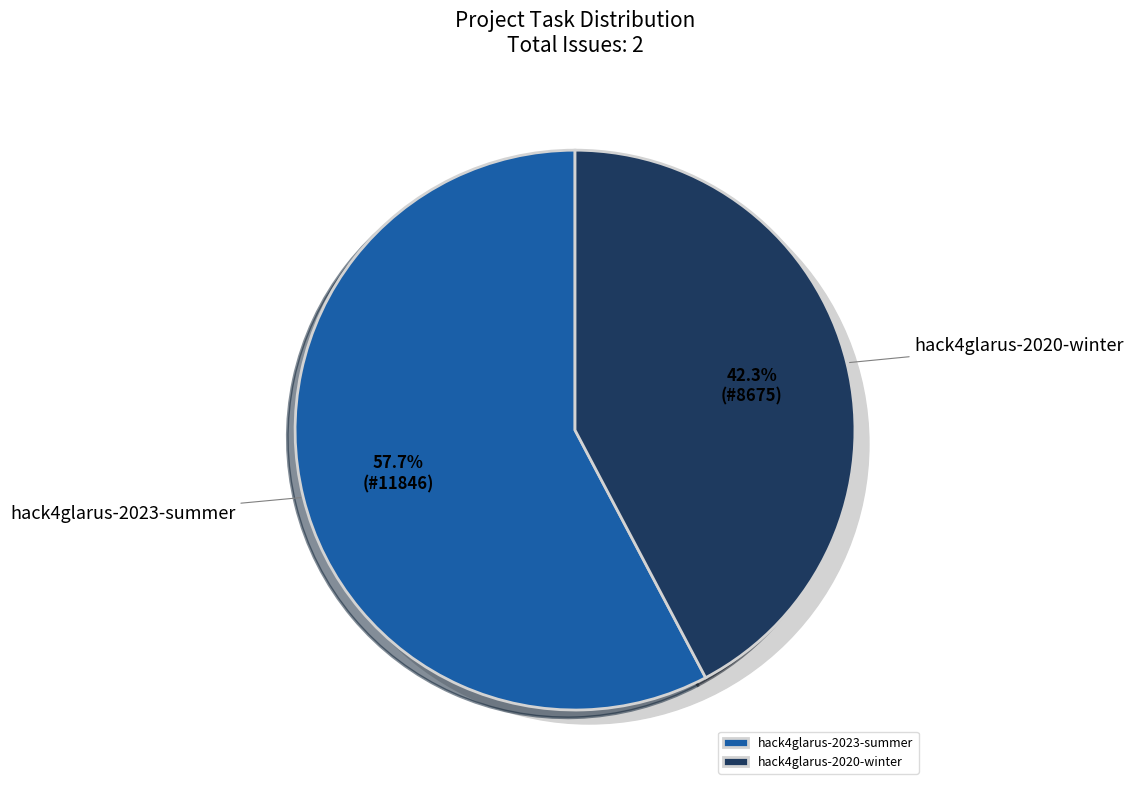

Which slice is the largest?

hack4glarus-2023-summer